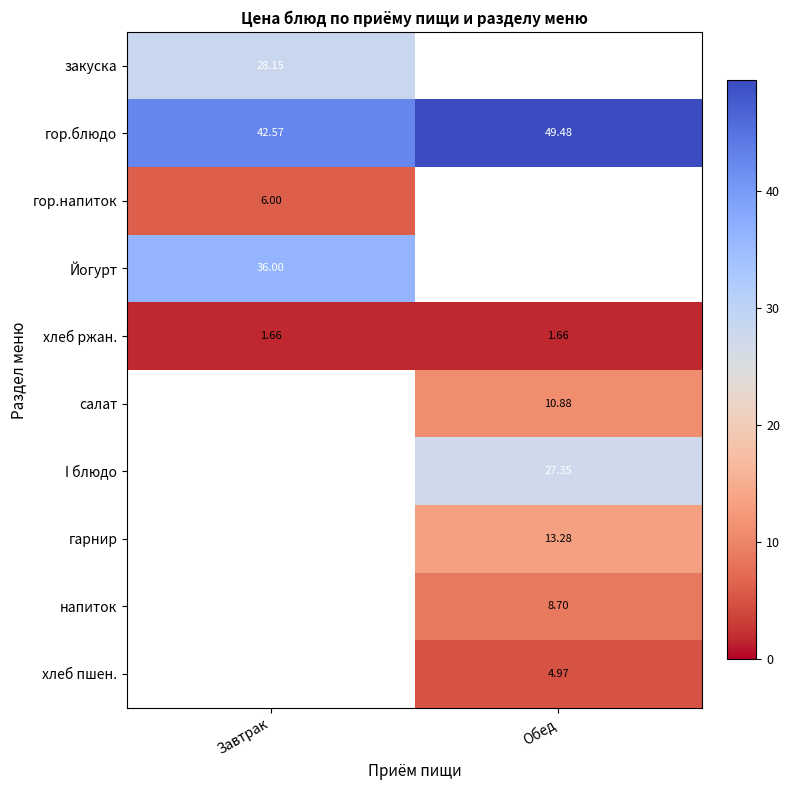

Where is гор.напиток nearest to the value 6?

Завтрак